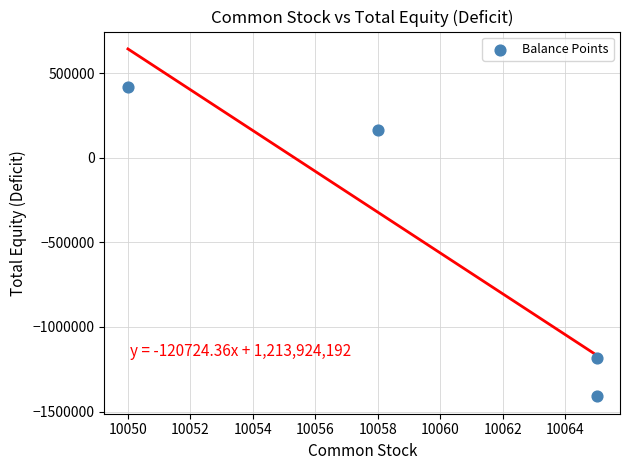

What is the range of Y values (max minus min)?

1826887